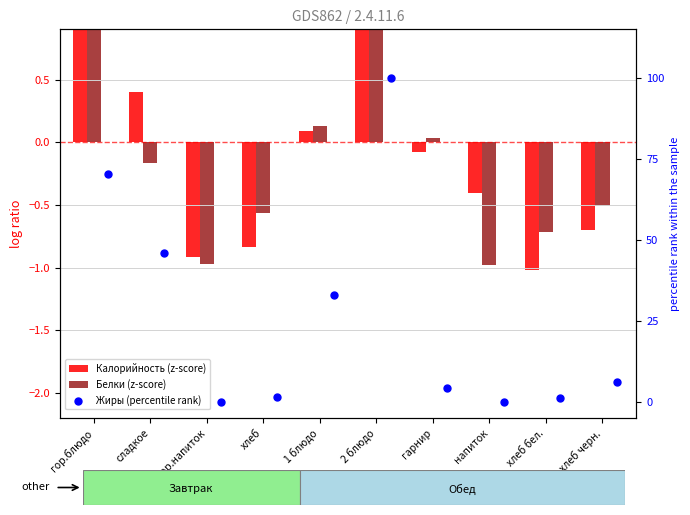

Which series contains the highest Y value?

Жиры (percentile rank)